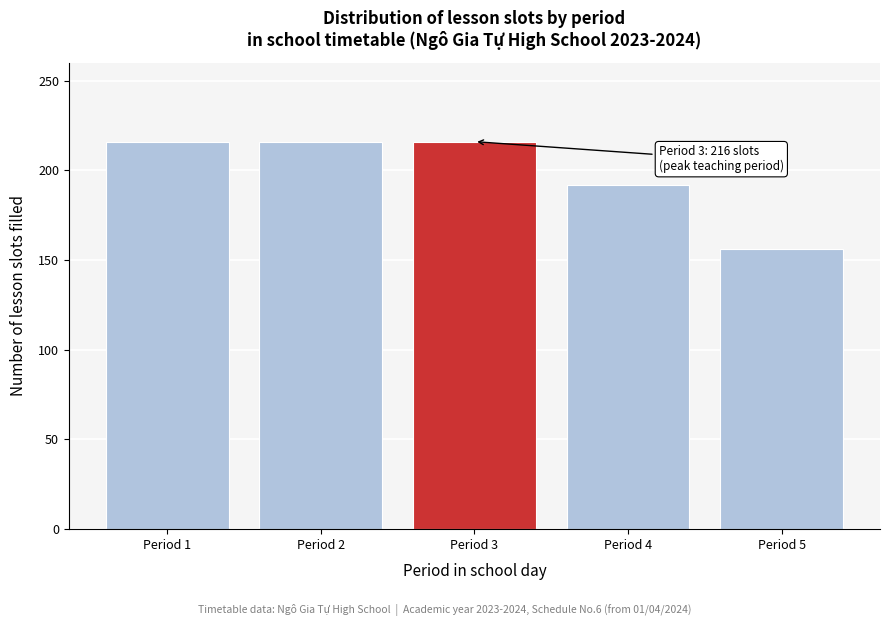

Reading left to right, list all the values displayed in this chart.

216	216	216	192	156